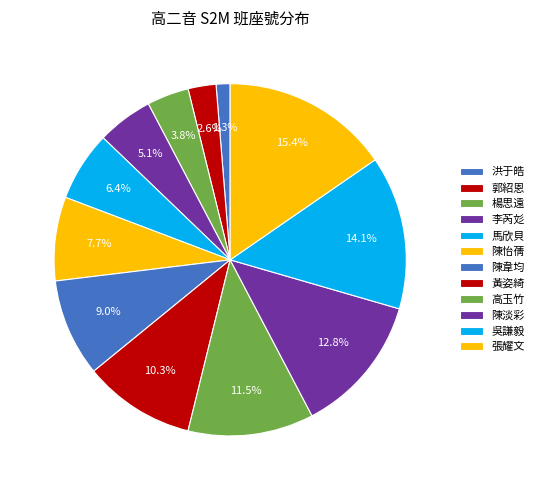

How much of the chart is everything except 洪于皓?

98.7%